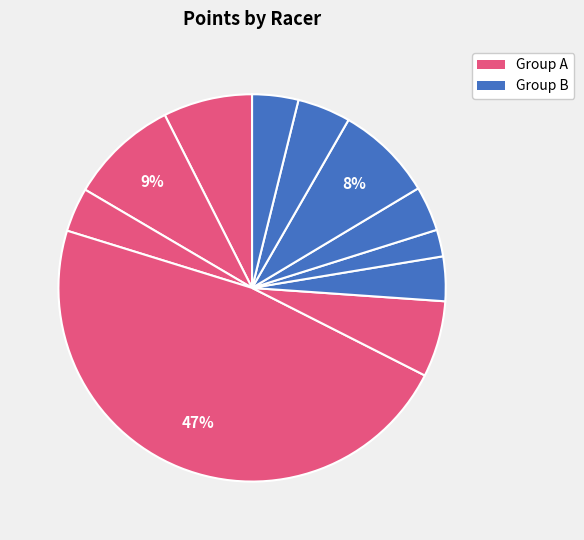

How many segments does this pie chart have?

11